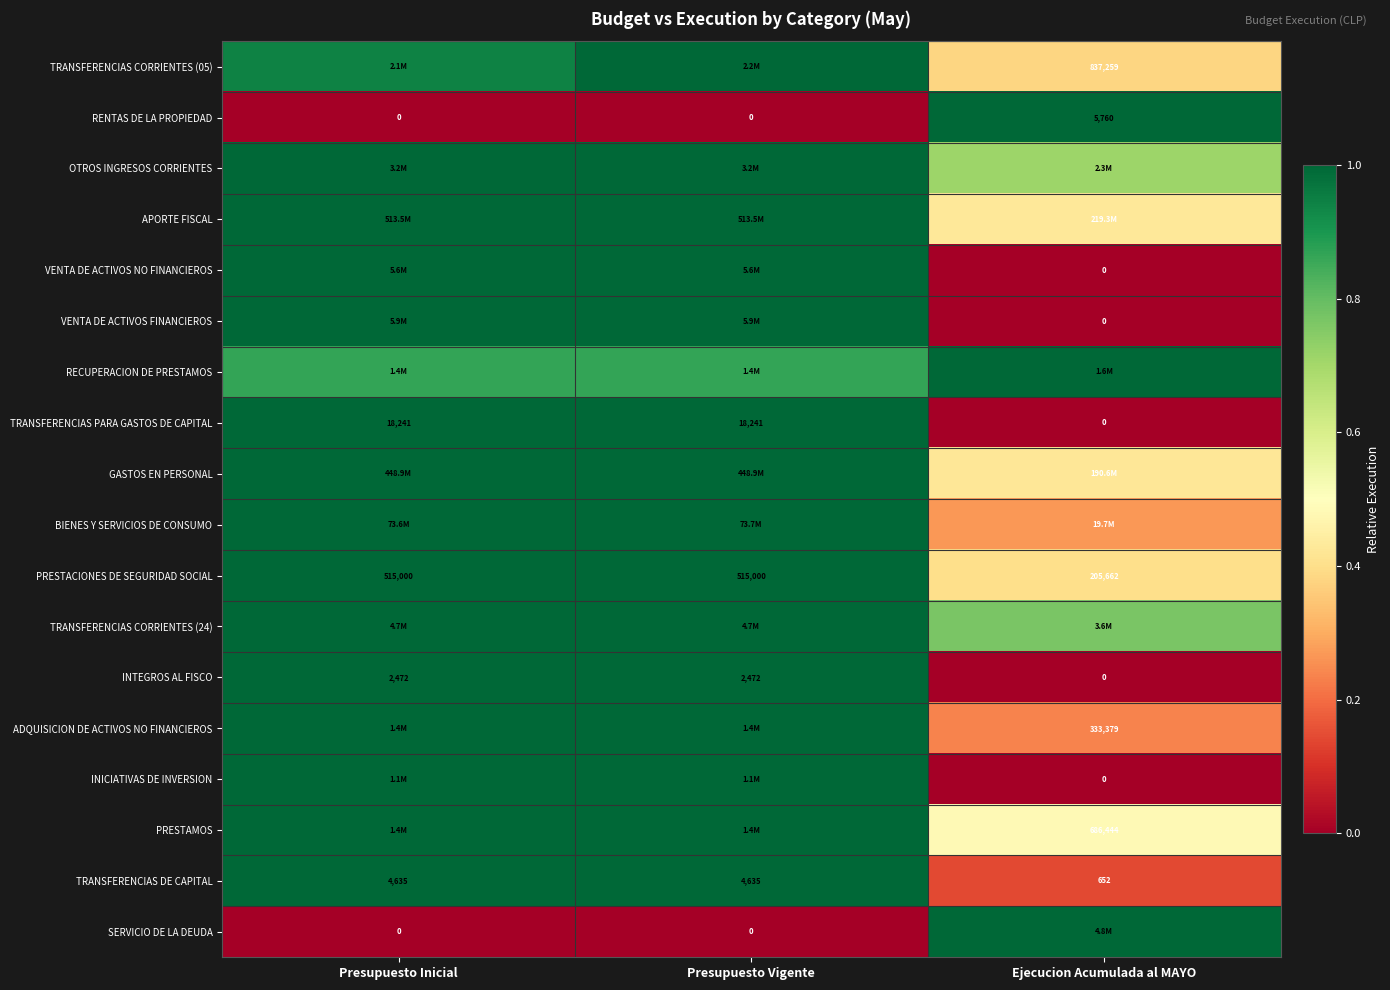

Which category has the lowest value in the TRANSFERENCIAS DE CAPITAL series?

Ejecucion Acumulada al MAYO